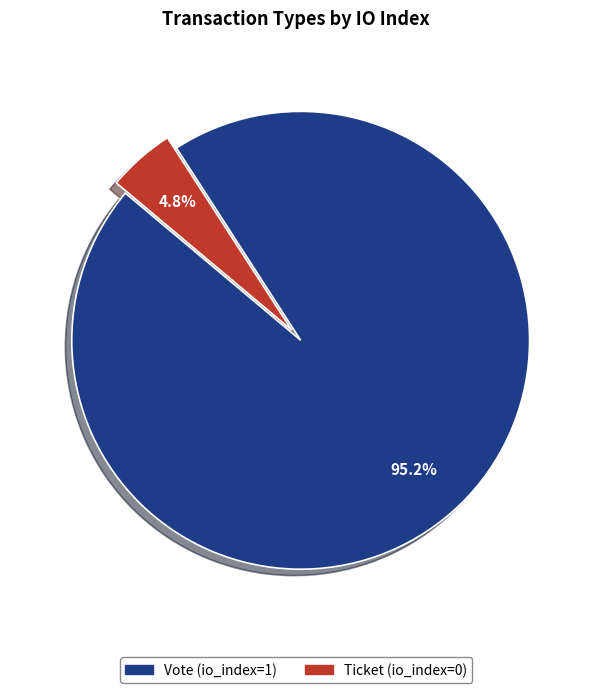

Which slice represents more than half of the pie?

Vote